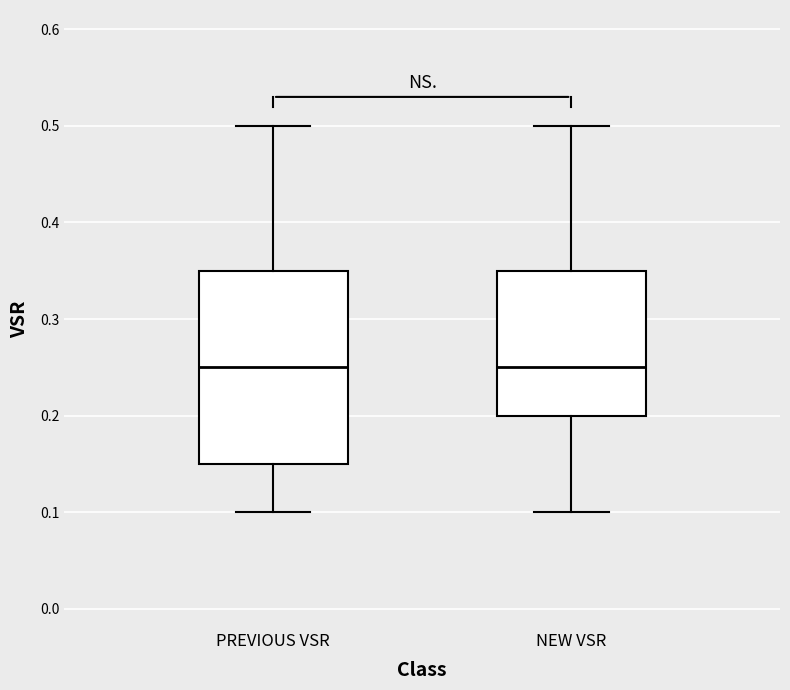

Reading left to right, transcribe this box plot: for each box, give where its median line is, the range the box spans, and where its two whiskers end, as read against the y-axis. The values are not printed on the chart, so give them approximately, as read against the axis.

PREVIOUS VSR: median 0.25, box 0.15 to 0.35, whiskers 0.10 to 0.50
NEW VSR: median 0.25, box 0.20 to 0.35, whiskers 0.10 to 0.50